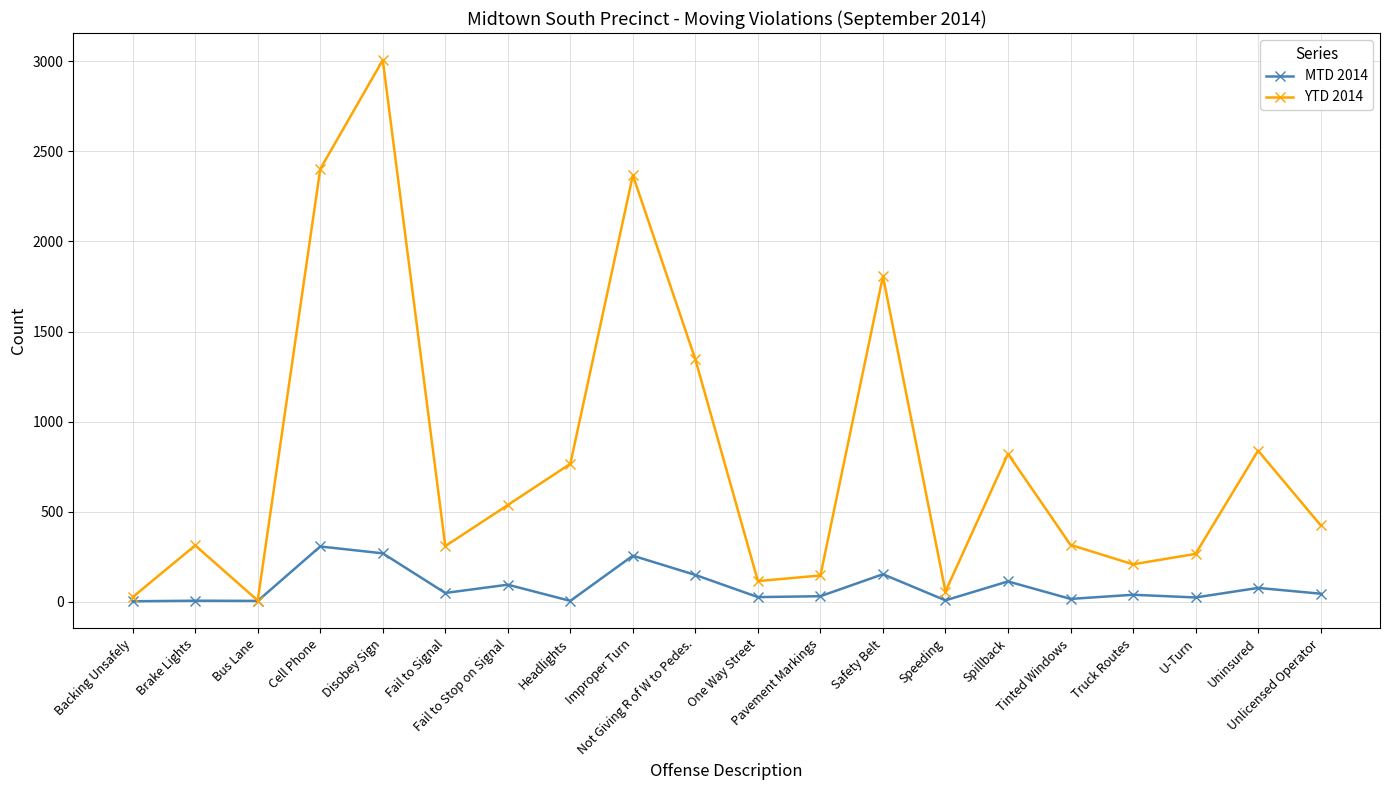

List the series in order of their peak value, lowest first.

MTD 2014, YTD 2014